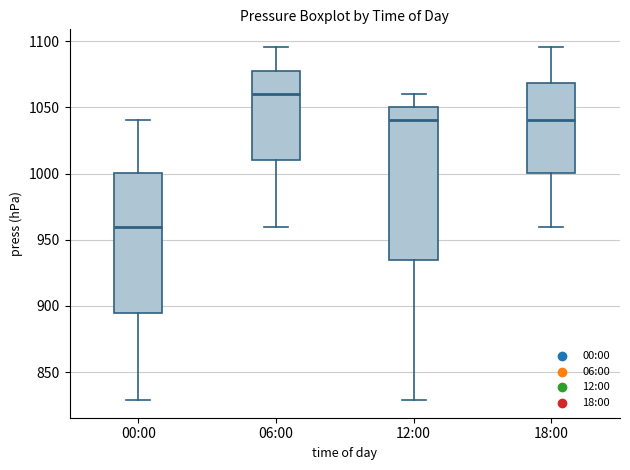

Where does the lower whisker of the box for 12:00 end on the y-axis? The values are not printed on the chart, so give them approximately, as read against the axis.

830